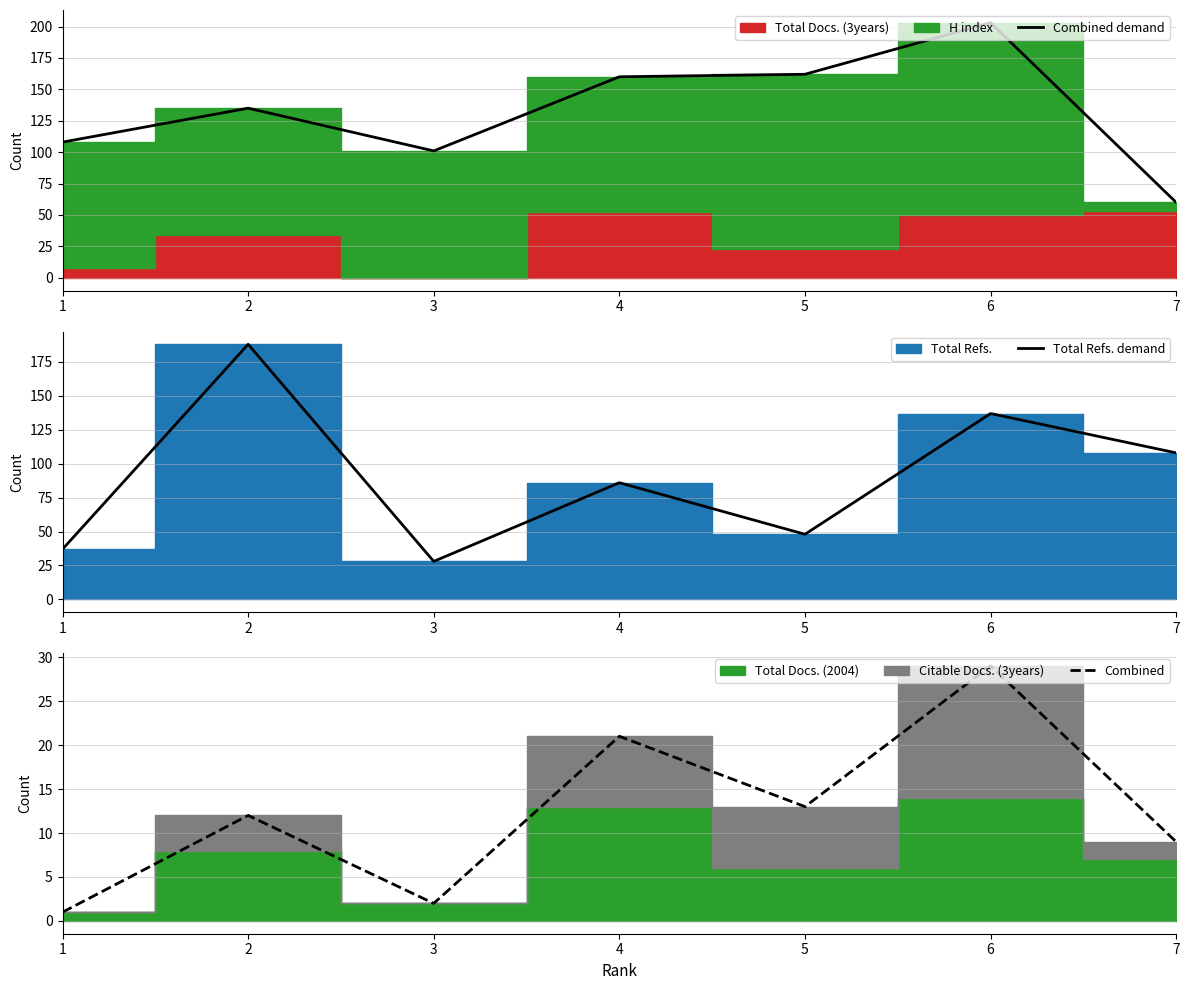

What is the approximate value of Total Refs. demand at 6, to the nearest 10?

140